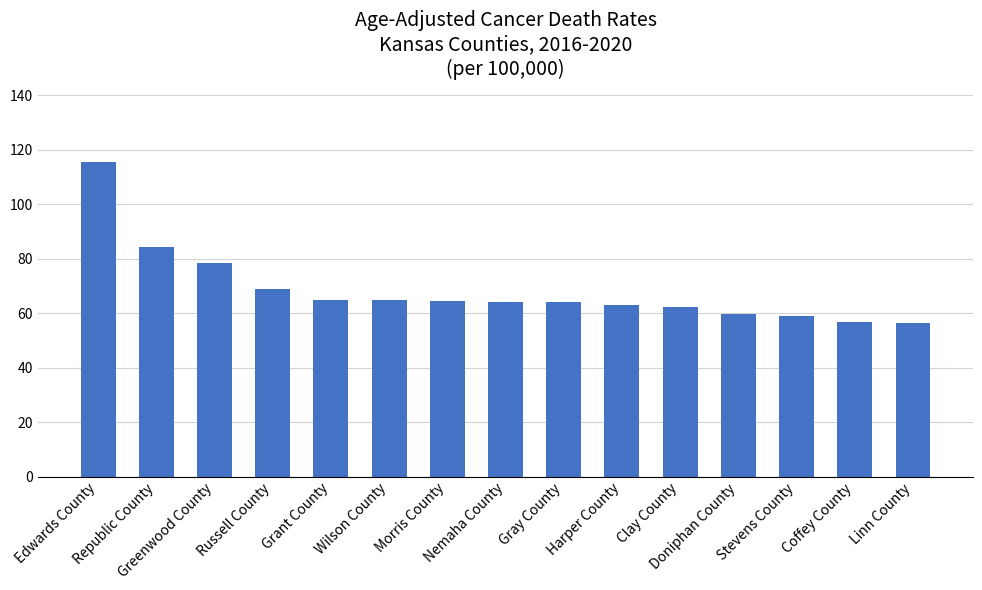

Does the chart contain any negative values?

No